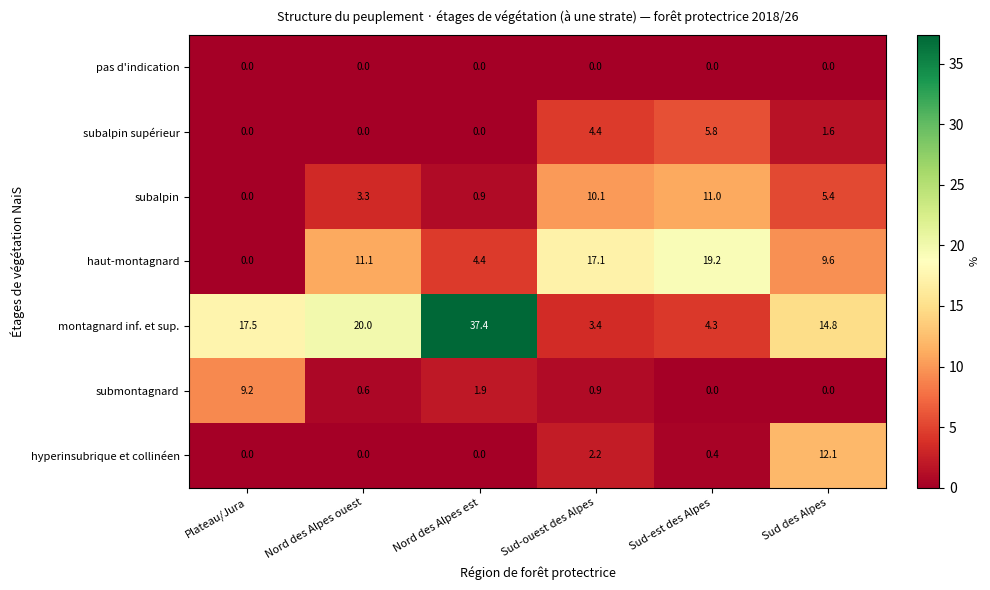

The haut-montagnard series shows 7.2 at Nord des Alpes est. True or false?

False